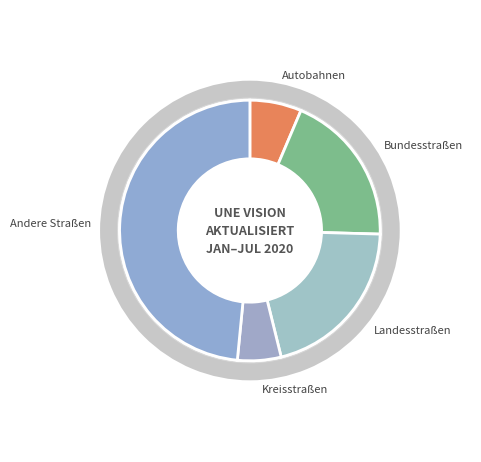

What is the largest slice in the pie chart?

Andere Straßen